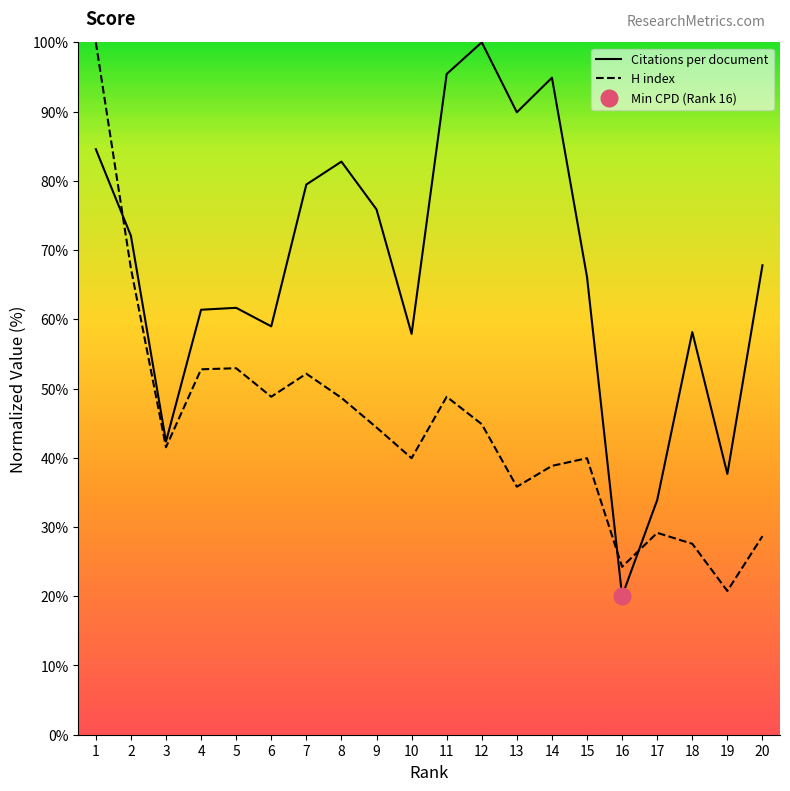

Between 17 and 9, which is larger?

9